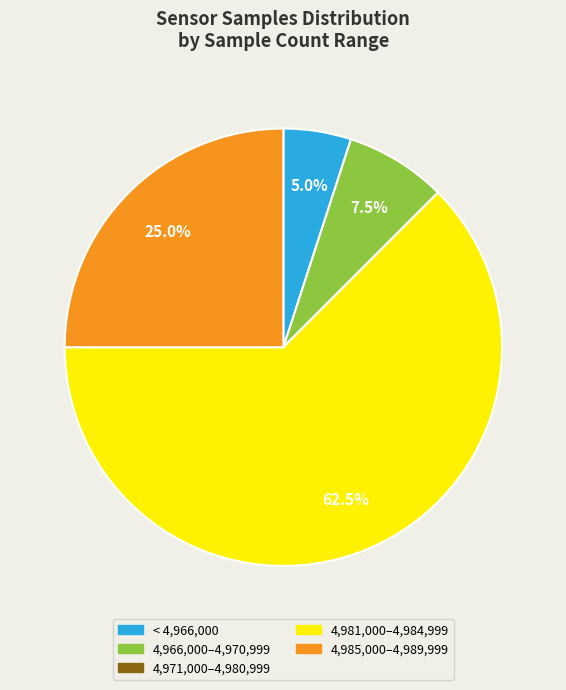

Which category has the biggest portion of the pie?

4,981,000–4,984,999